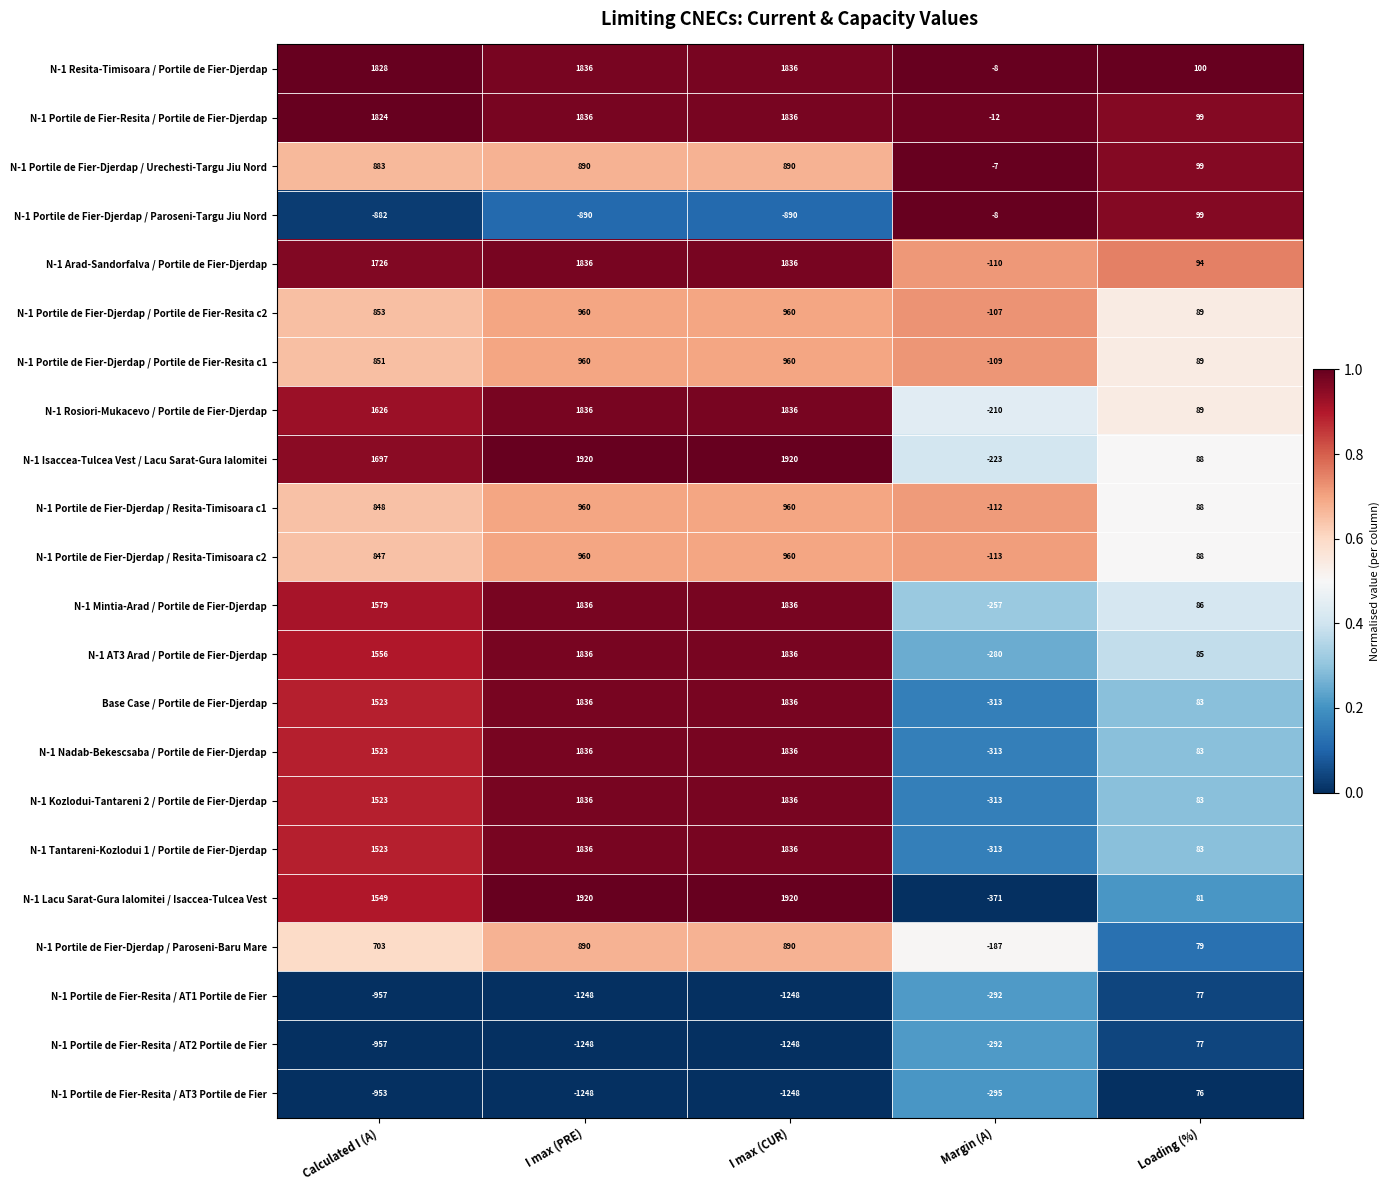

What is the average value of the N-1 Portile de Fier-Djerdap / Portile de Fier-Resita c1 series?

550